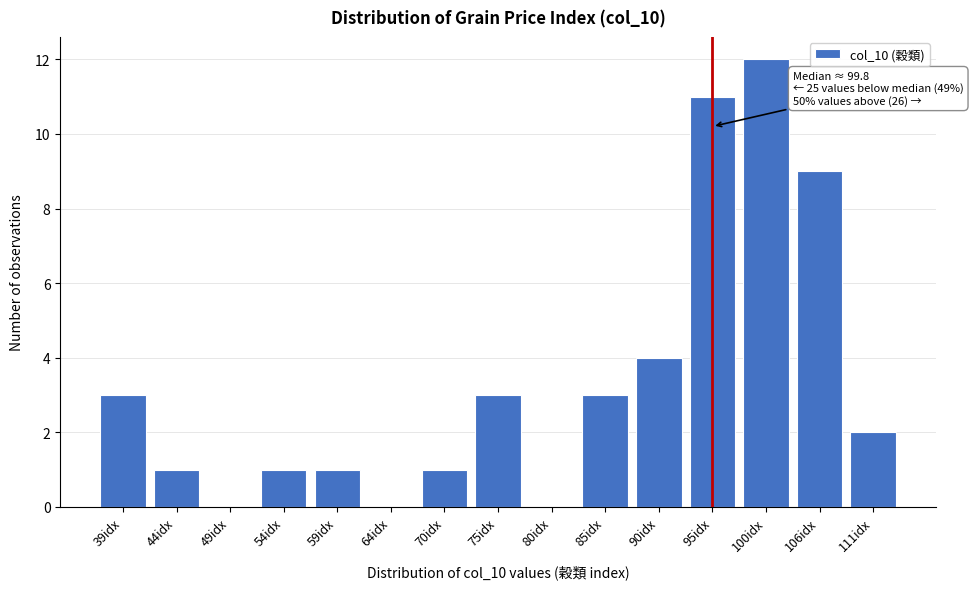

Reading left to right, transcribe all the data shown in this chart.

39idx=3	44idx=1	49idx=0	54idx=1	59idx=1	64idx=0	70idx=1	75idx=3	80idx=0	85idx=3	90idx=4	95idx=11	100idx=12	106idx=9	111idx=2